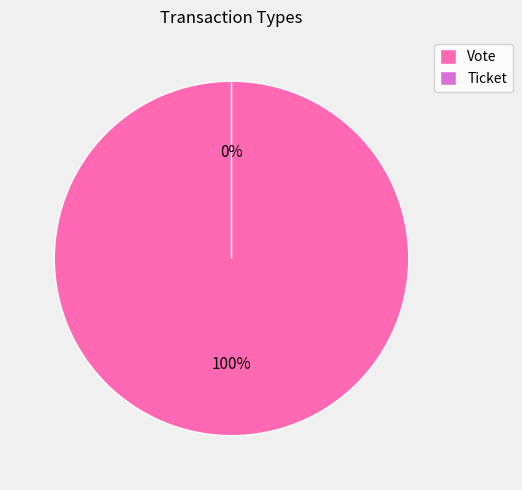

What is the change in value from Vote to Ticket?

-1